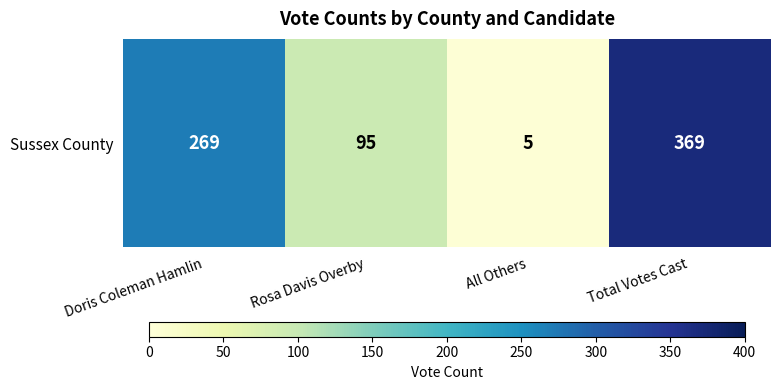

List the labels in order of value, largest first.

Total Votes Cast, Doris Coleman Hamlin, Rosa Davis Overby, All Others